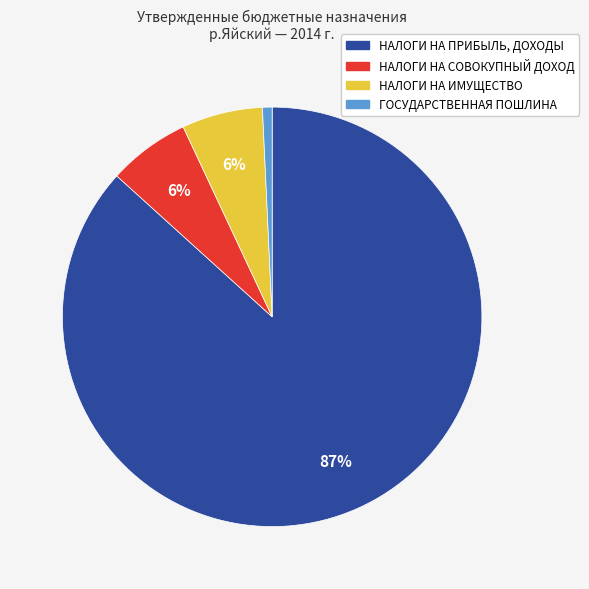

What percentage is the ГОСУДАРСТВЕННАЯ ПОШЛИНА slice, to the nearest percent?

1%